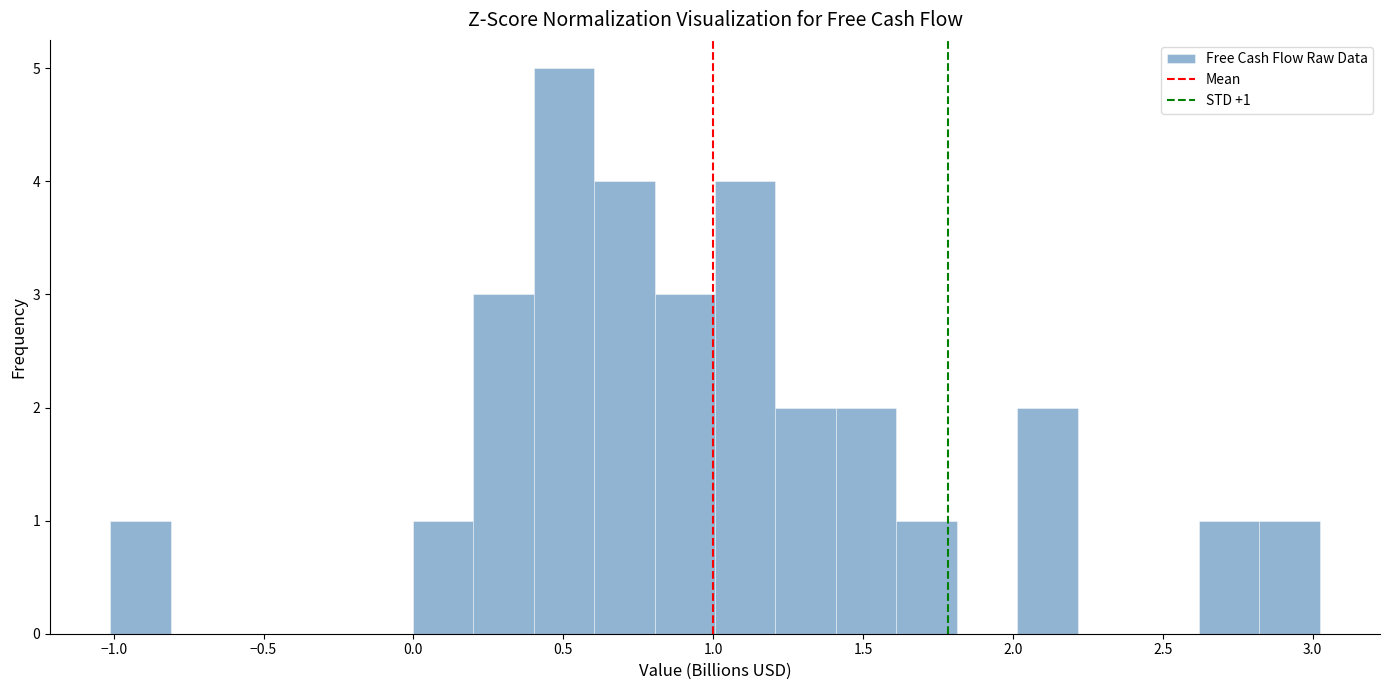

Which range on the x-axis has the tallest bar?

0.4 to 0.6